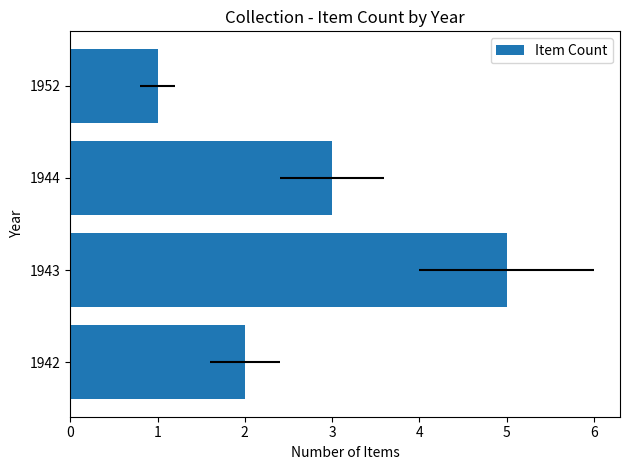

Reading right to left, extract all data points from this chart.

1	3	5	2